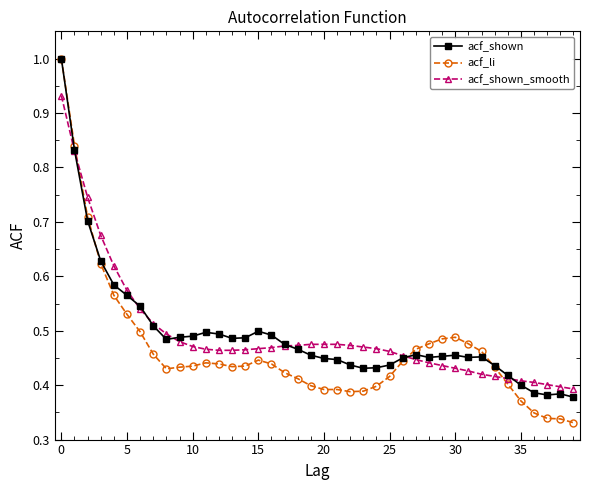

In acf_shown, how many points are lower than both neighbors (excluding endpoints)?

6